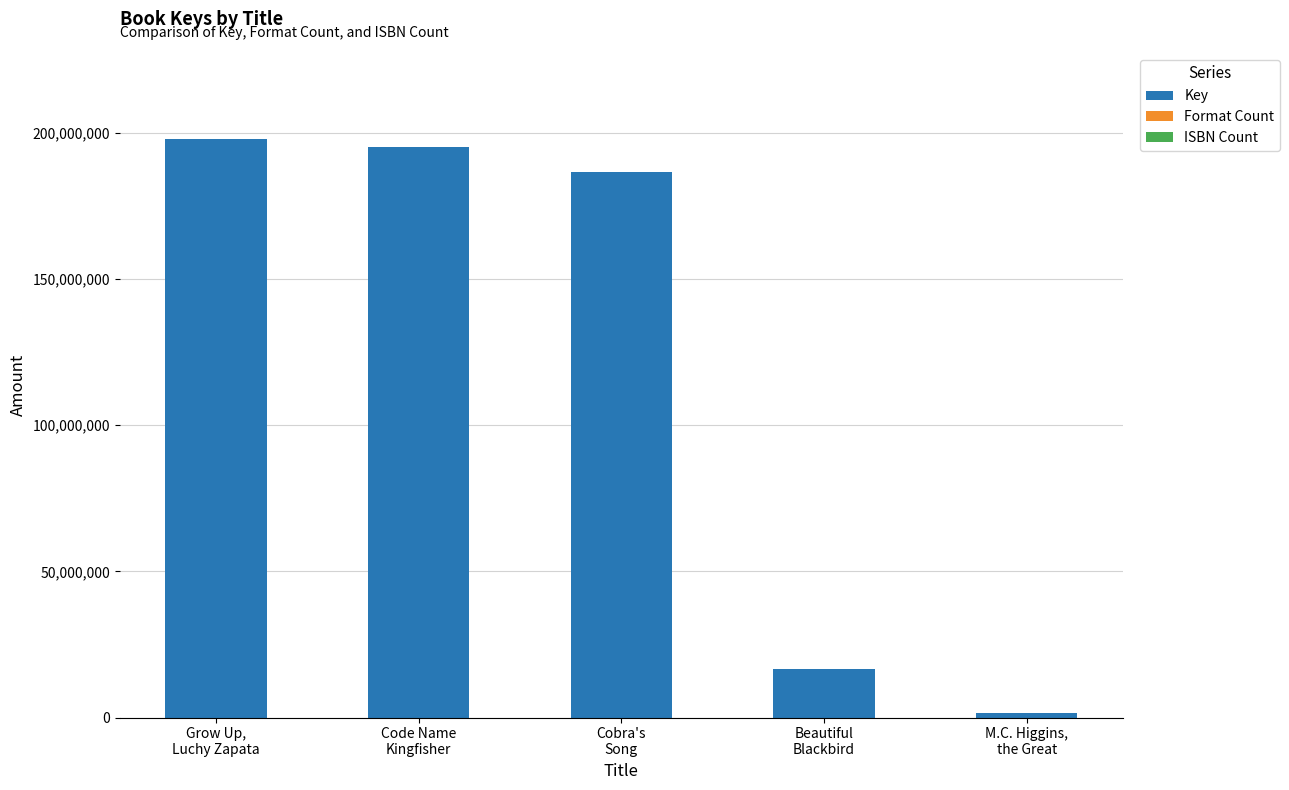

The Key series shows 1523267 at M.C. Higgins,
the Great. True or false?

True